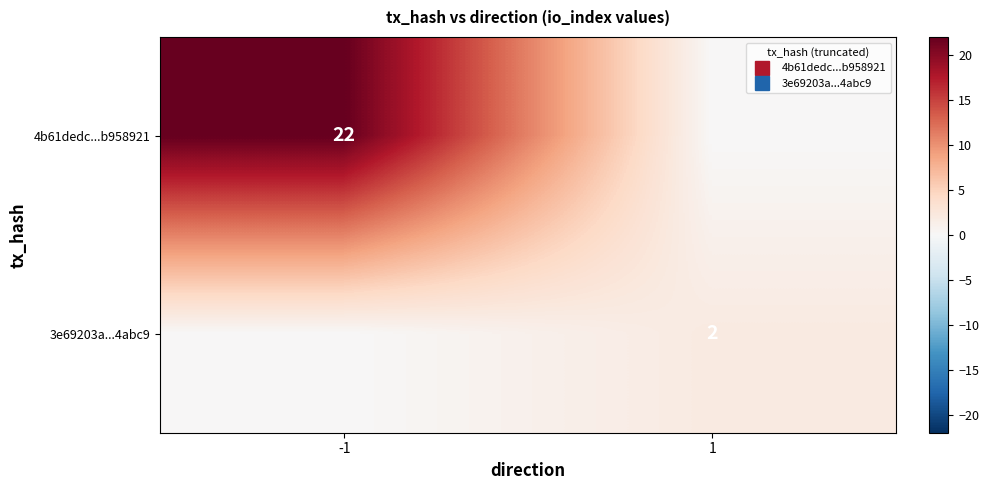

What is the total value across all series at -1?

22